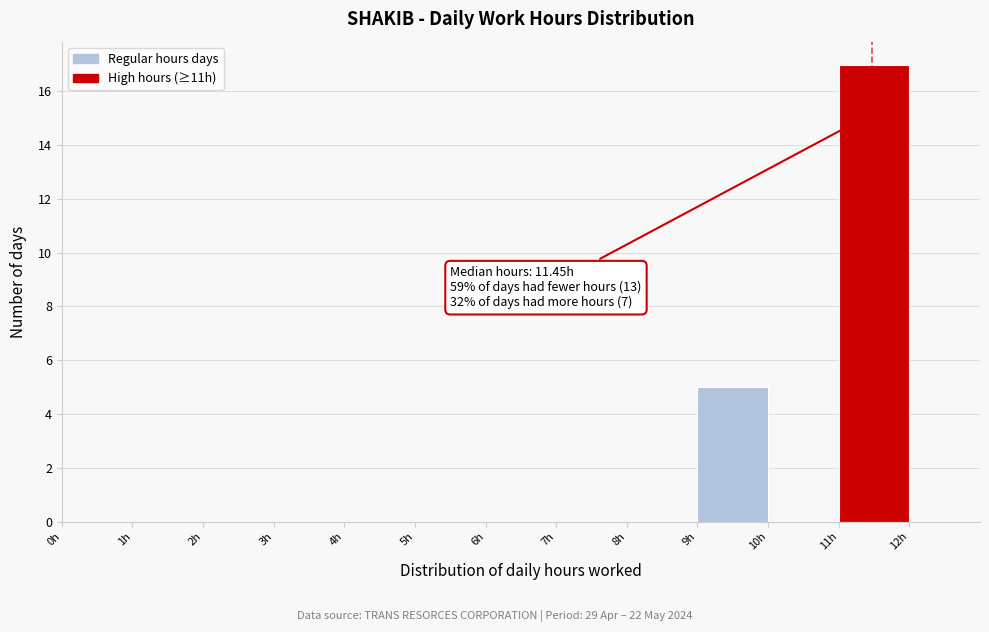

Which range on the x-axis has the tallest bar?

11 to 12